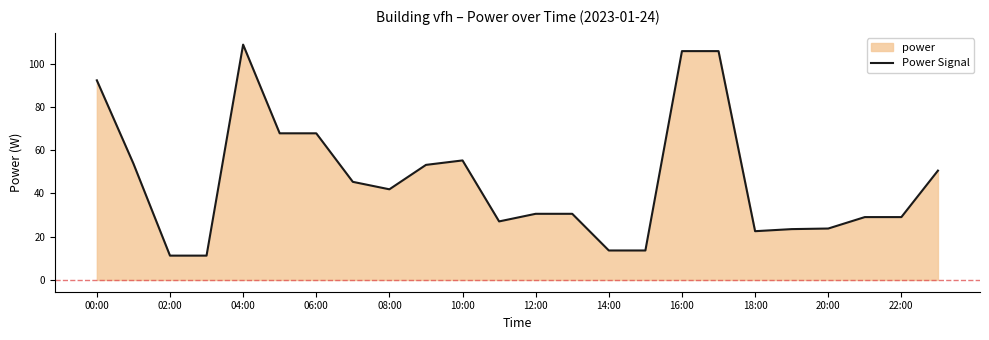

Reading left to right, what are all the values shown in this chart?

92.3	53.8	11.2	11.2	108.8	67.8	67.8	45.4	41.9	53.2	55.3	27.1	30.6	30.6	13.6	13.6	105.8	105.8	22.6	23.5	23.8	29.1	29.1	50.6